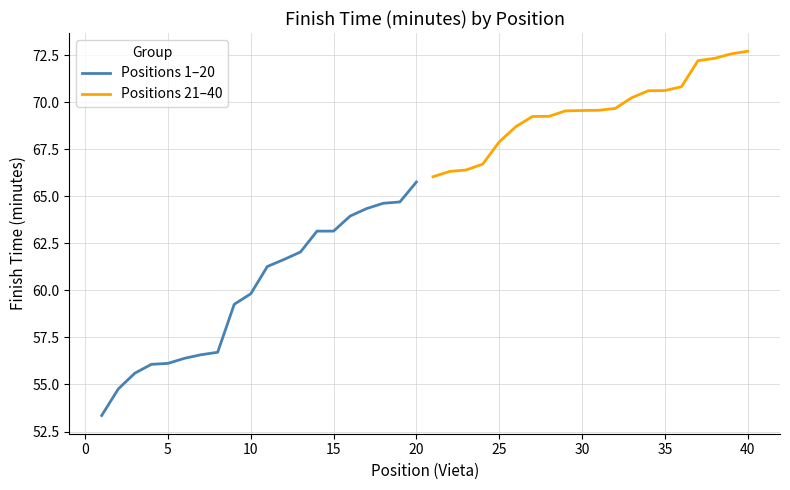

Which category has the highest value in the Positions 1–20 series?

20